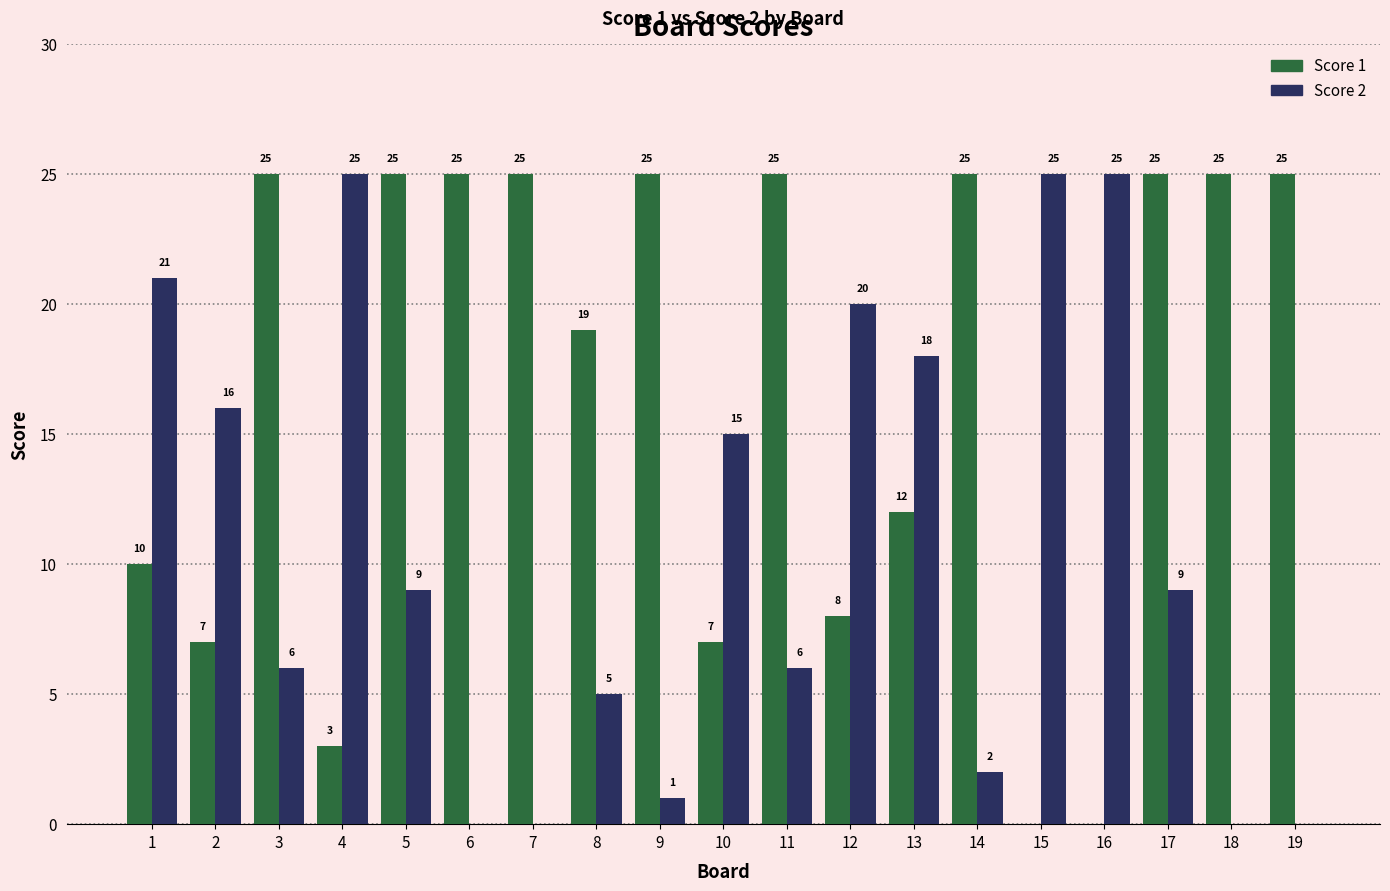

What are all the series names shown in the legend?

Score 1, Score 2